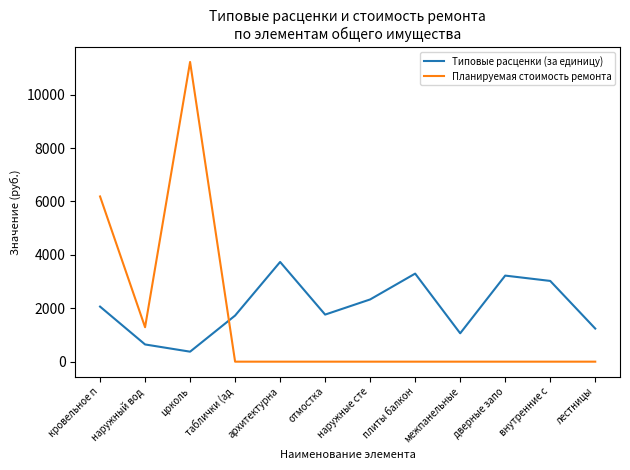

True or false: Типовые расценки (за единицу) has a value of 2331.0 at наружные сте.

True